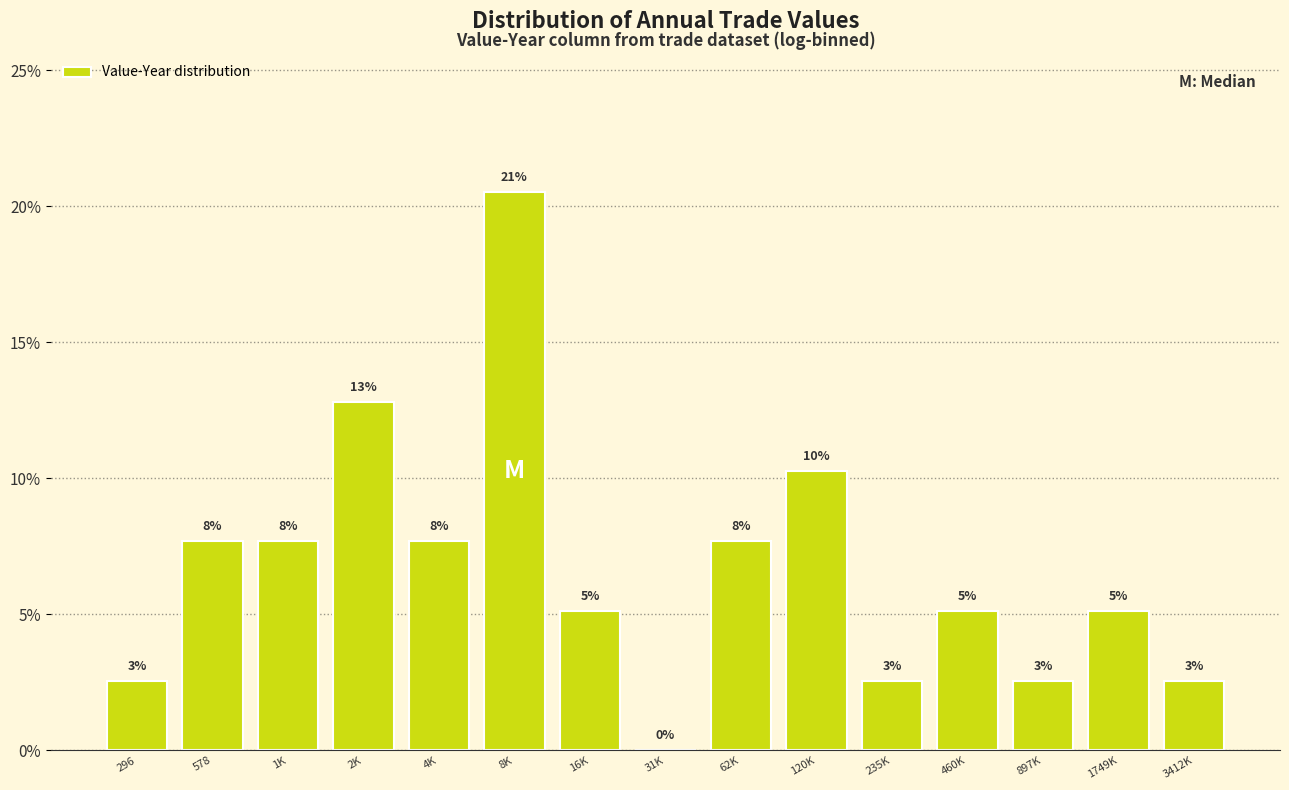

Are the bars horizontal?

No